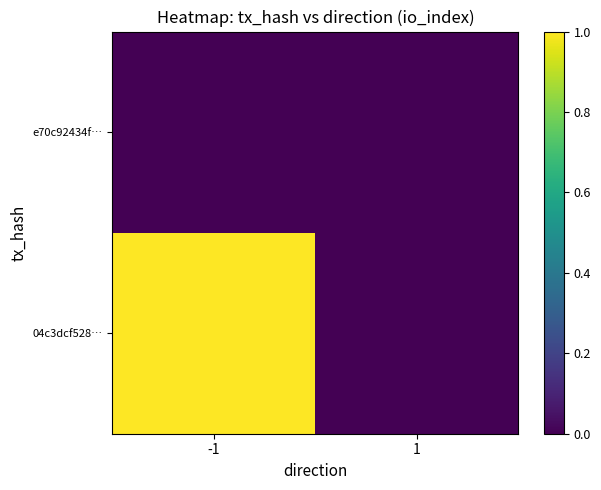

Which has a higher value, -1 or 1?

-1